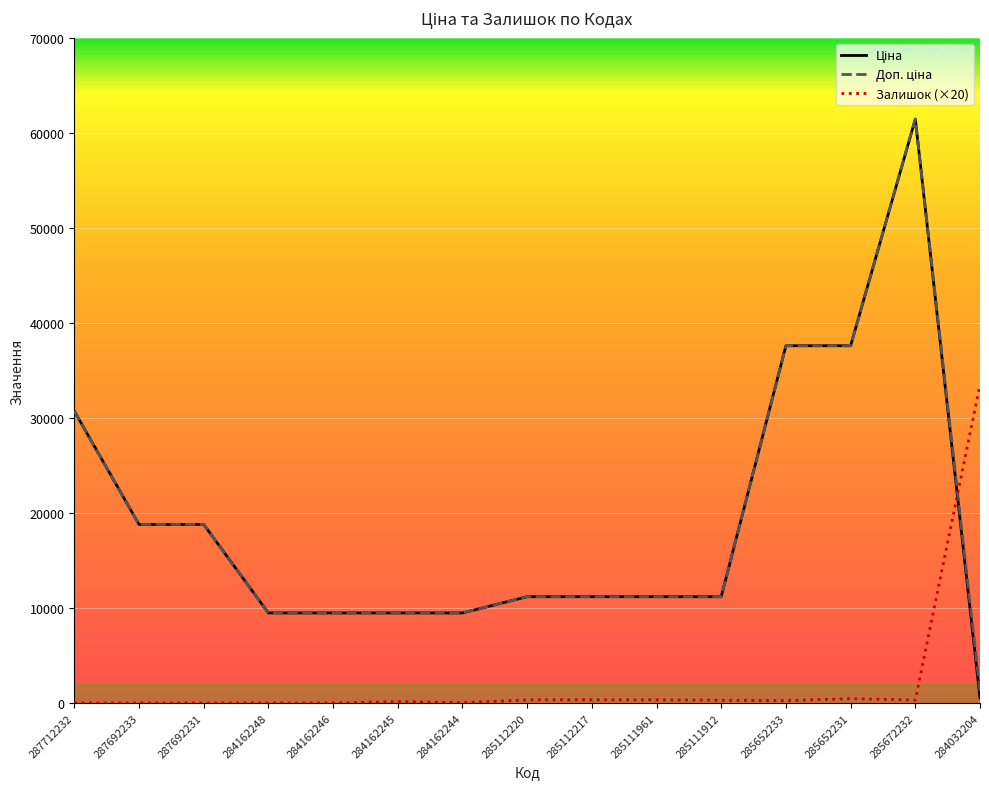

How many lines are shown in the chart?

3